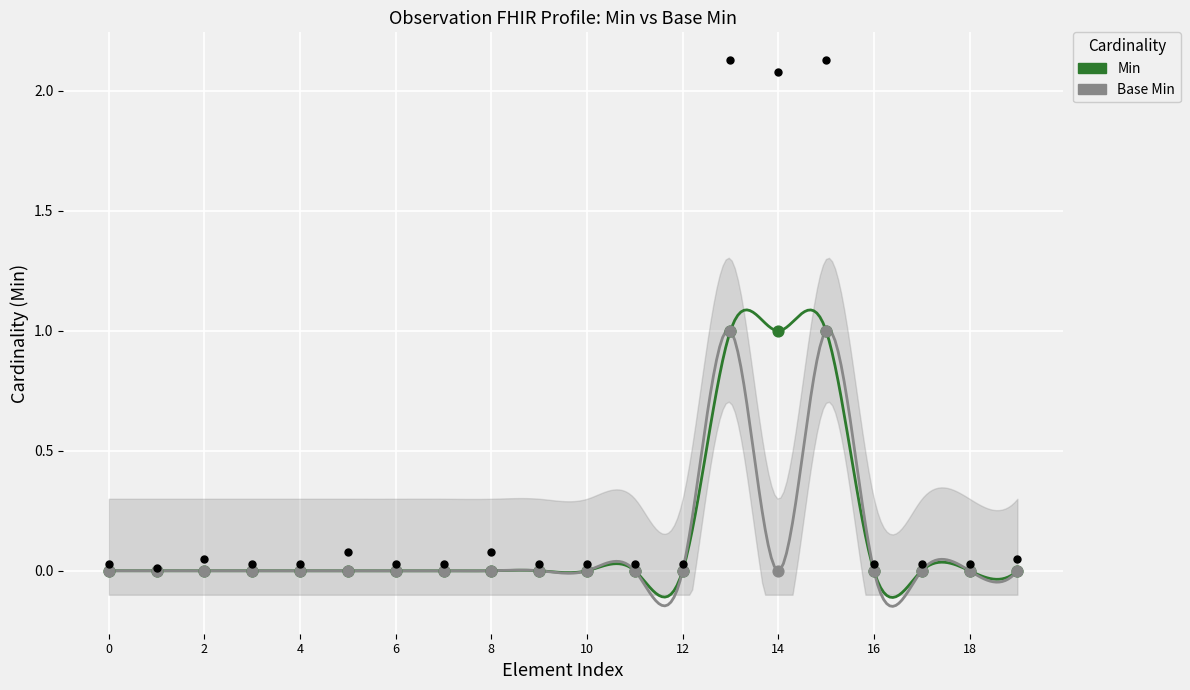

Which series has the largest Y range (max minus min)?

Min